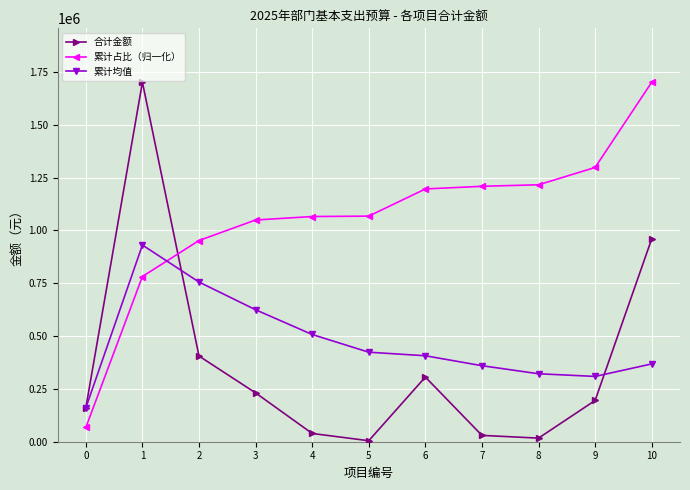

True or false: 合计金额 has a value of 103621.6 at 3.

False